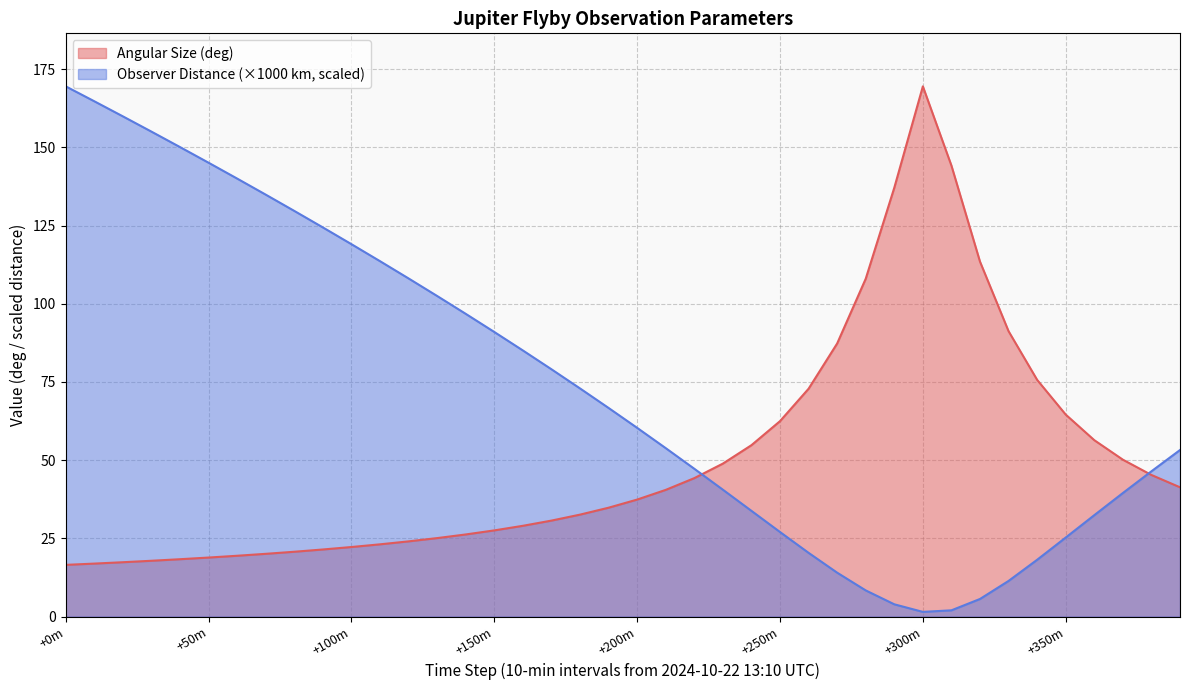

What is the average value of the Angular Size (deg) series?

50.2